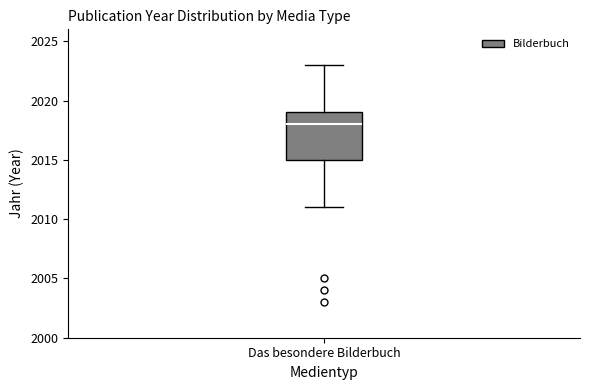

Where is the lower edge of the box for Das besondere Bilderbuch on the y-axis? The values are not printed on the chart, so give them approximately, as read against the axis.

2015